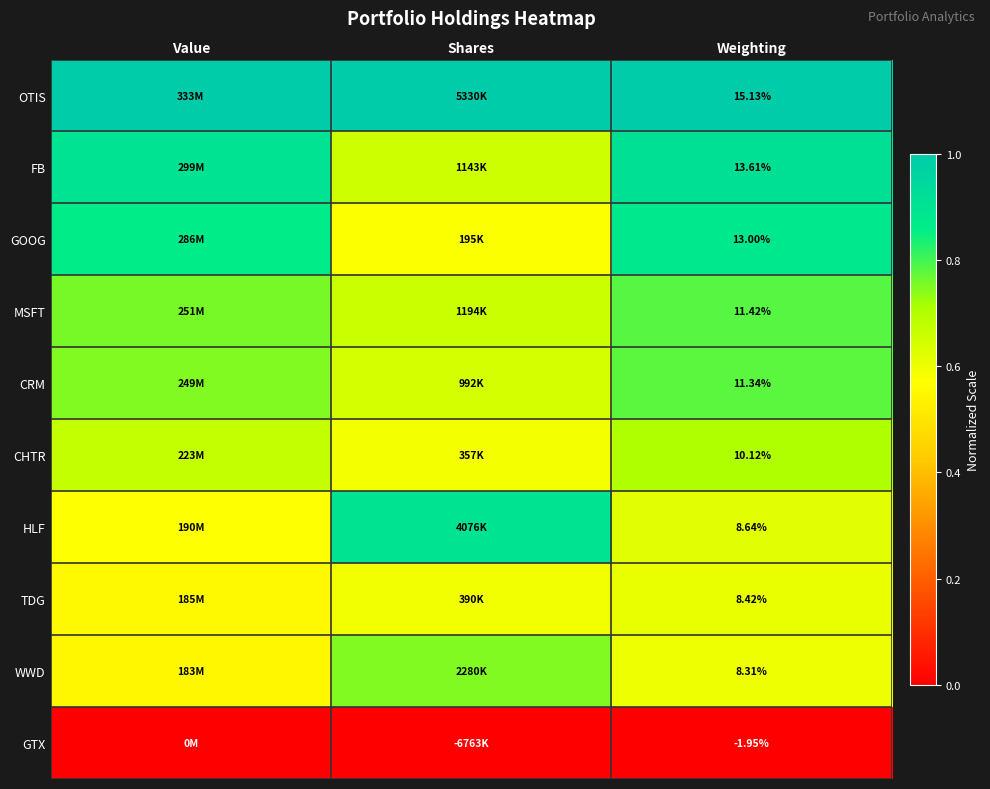

Is the value of FB at Weighting greater than the value of GOOG at Weighting?

Yes